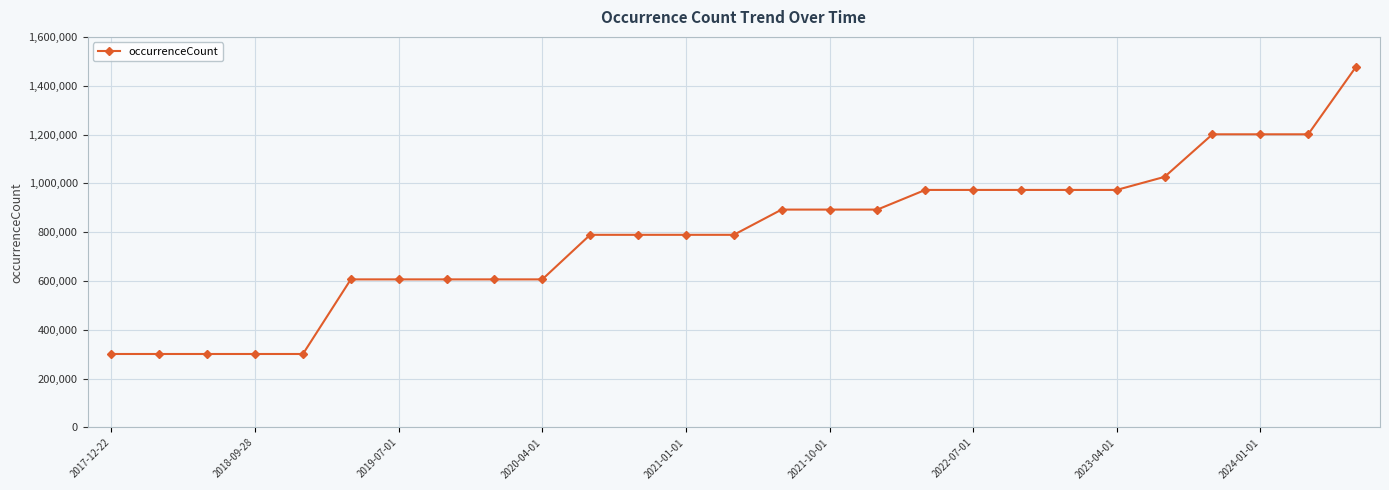

What is the greatest value displayed?

1477757